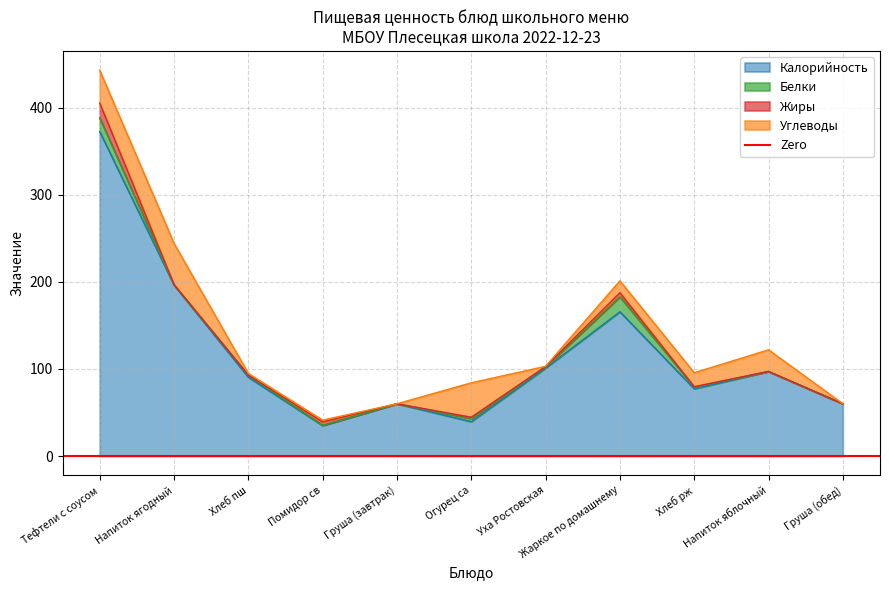

At how many categories does at least one series exceed 126?

3